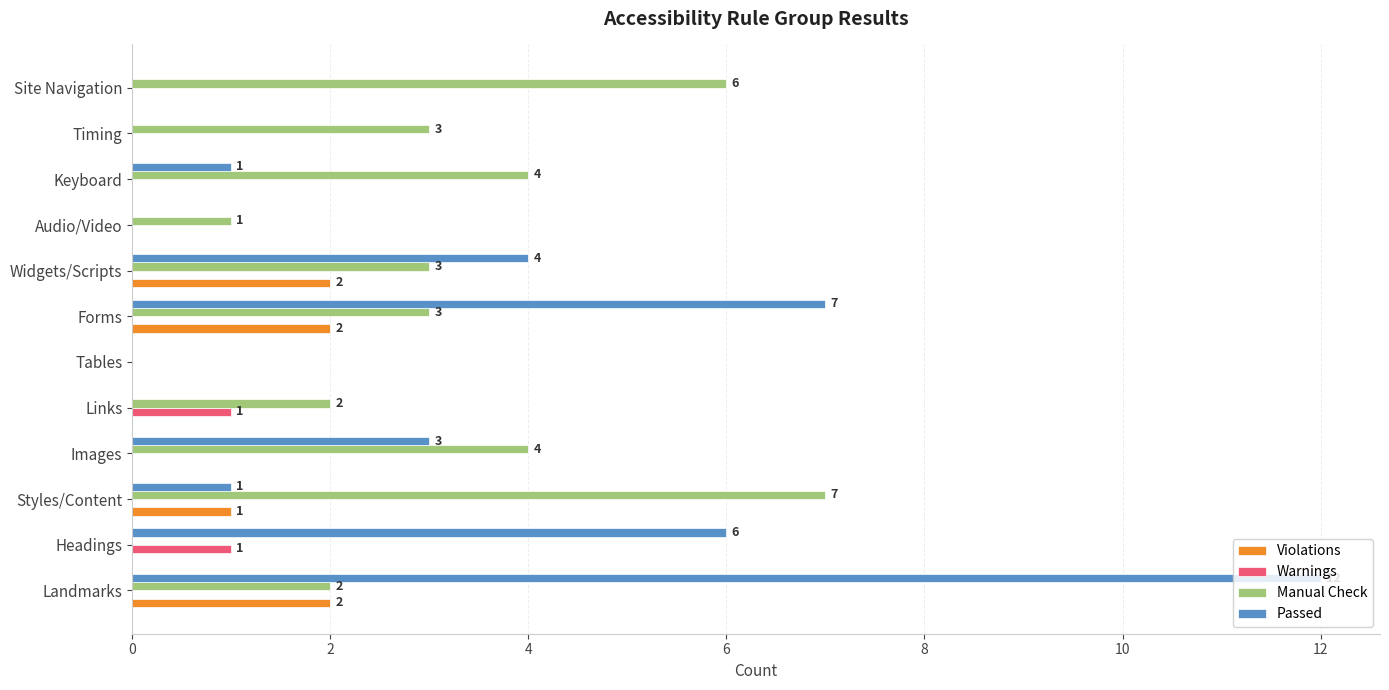

What is the greatest value displayed?

12